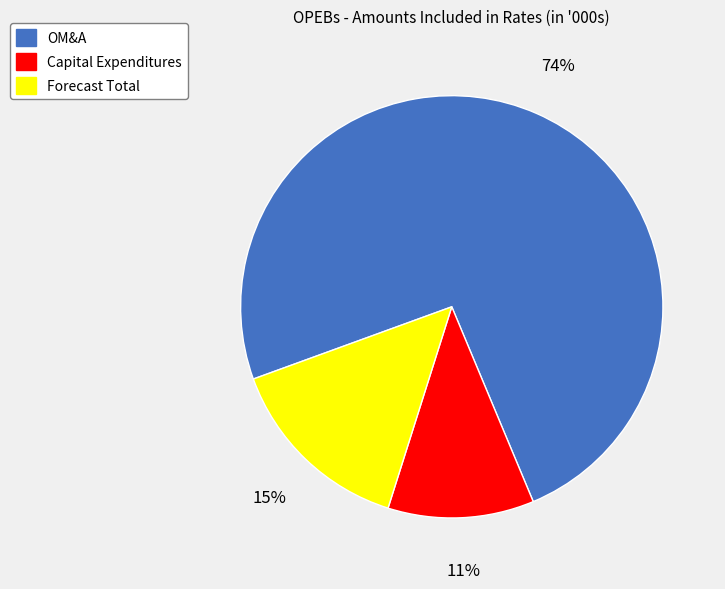

True or false: OM&A accounts for 74% of the total.

True